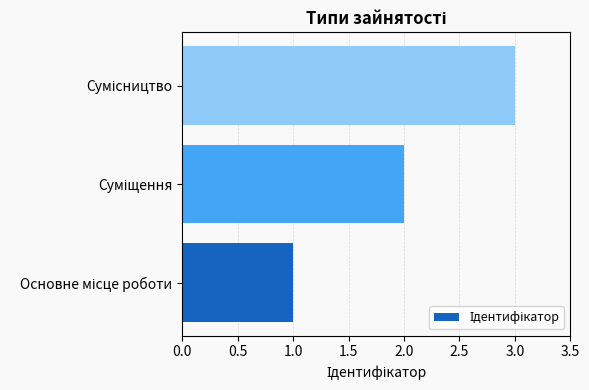

What is the maximum value shown in the chart?

3